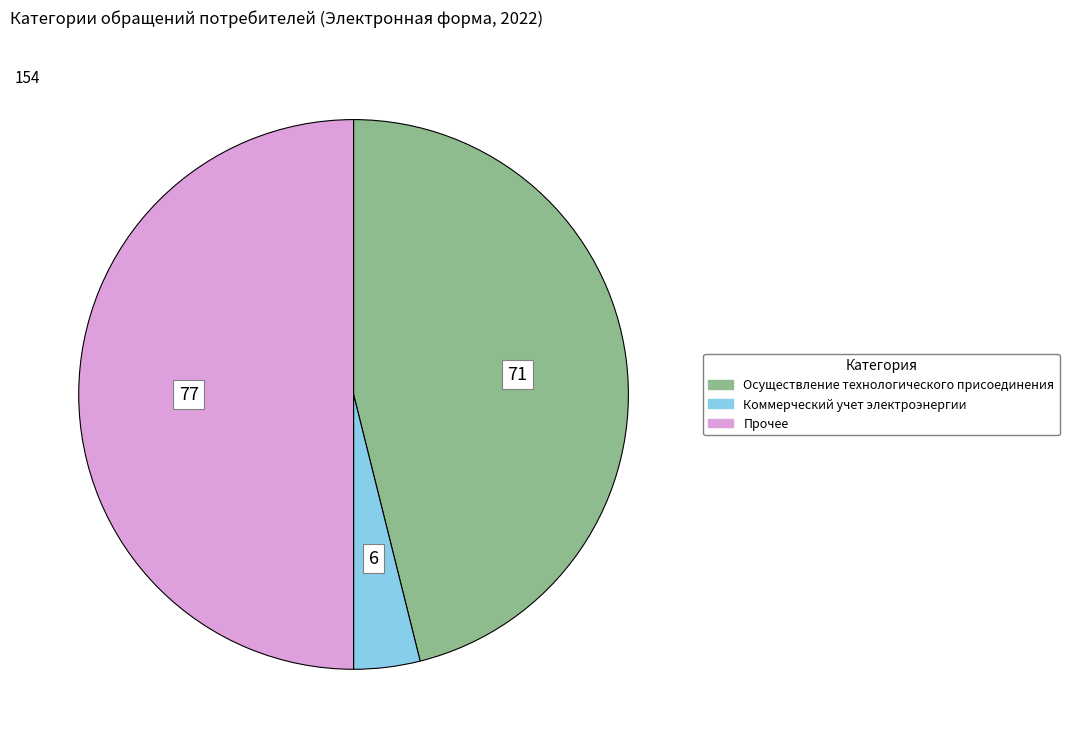

How many slices are in this pie chart?

3